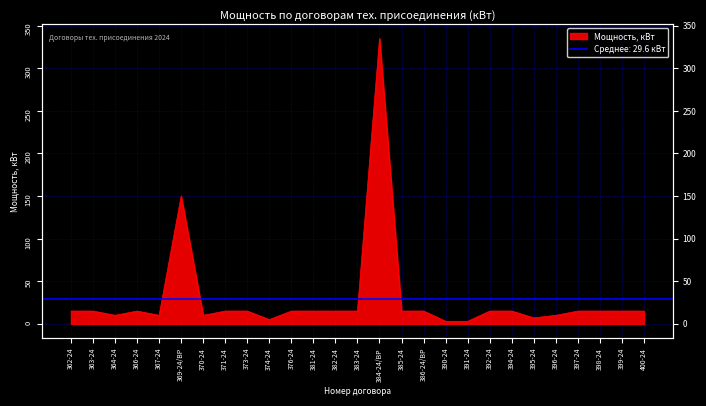

What is the smallest value displayed?

3